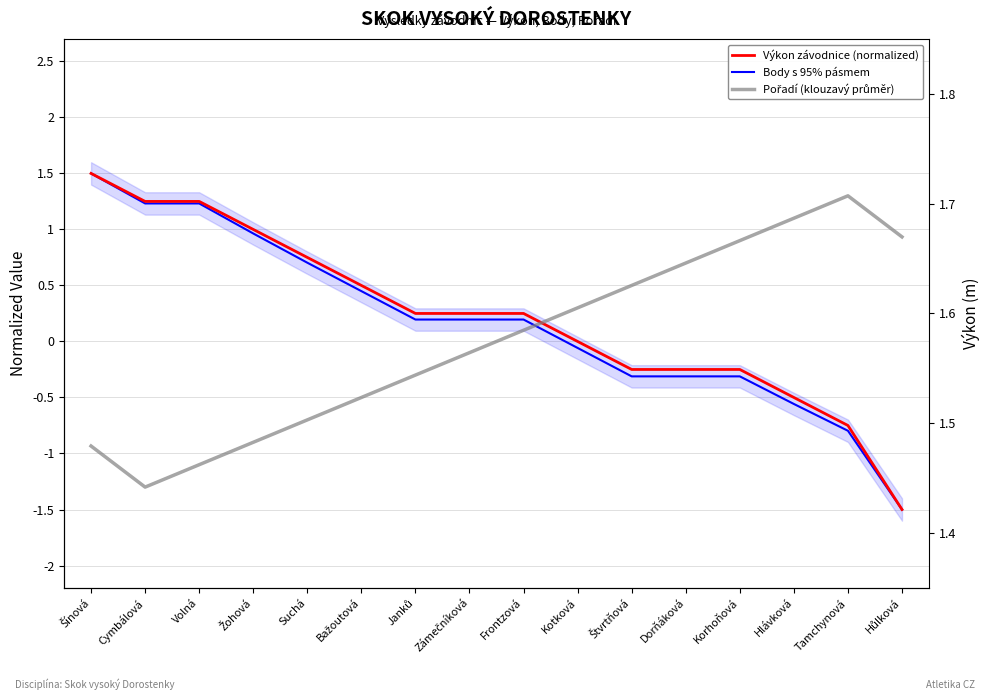

What is the label of the 12th point from the left?

Dorňáková